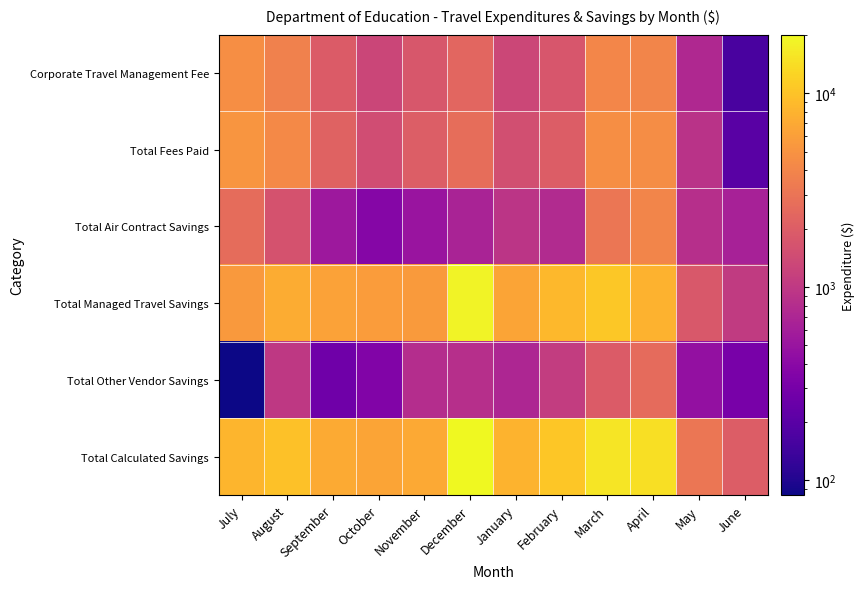

Rank the series at November from lowest to highest value.

Total Air Contract Savings, Total Other Vendor Savings, Corporate Travel Management Fee, Total Fees Paid, Total Managed Travel Savings, Total Calculated Savings